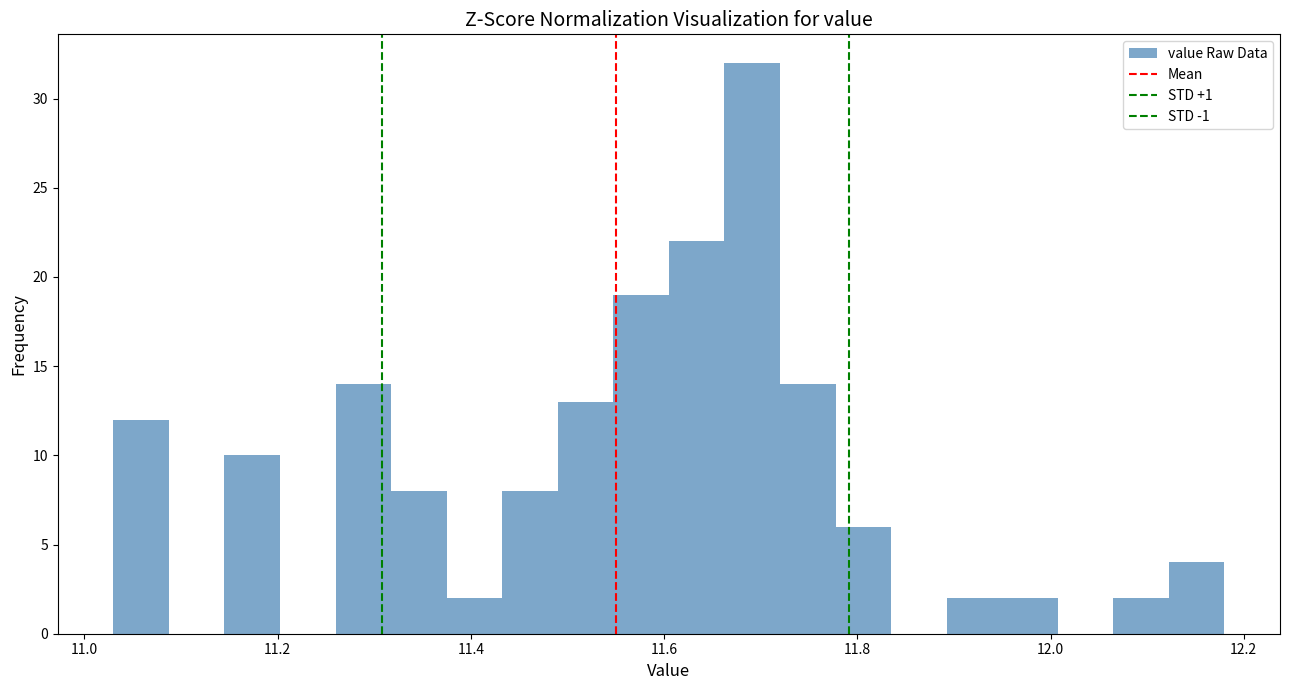

Around what value on the x-axis is the tallest bar? Give the approximate position of its centre, as read against the axis.

11.70